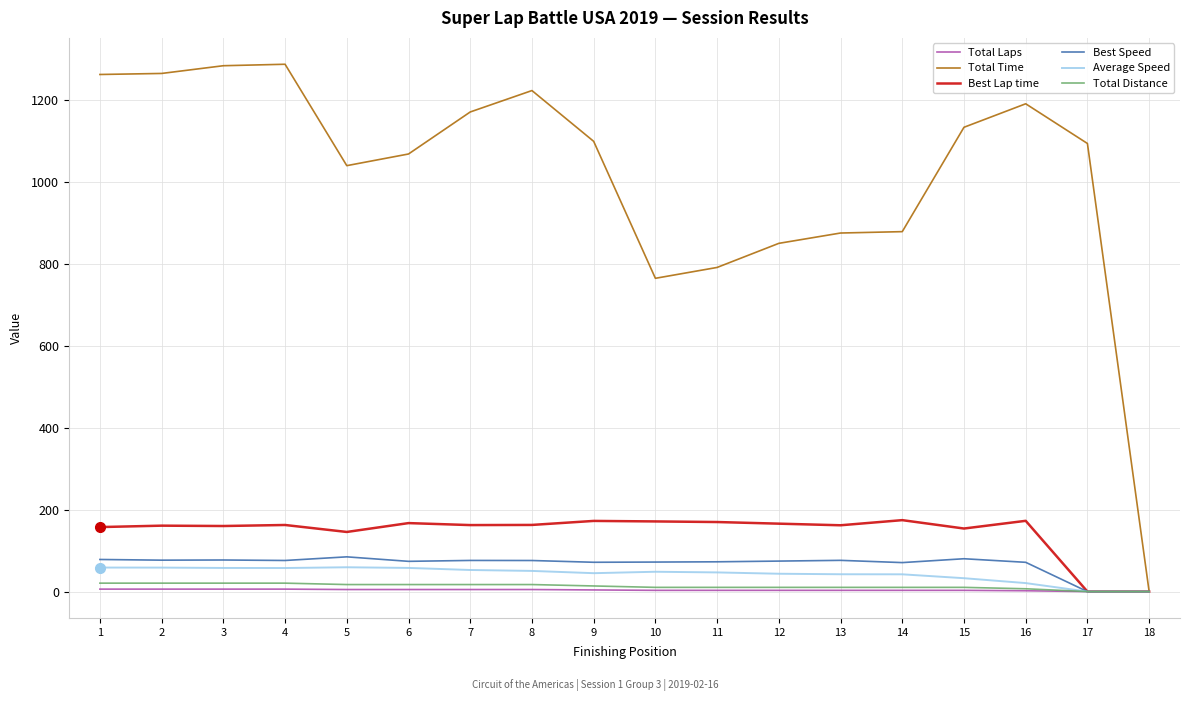

At how many categories does at least one series exceed 642?

17